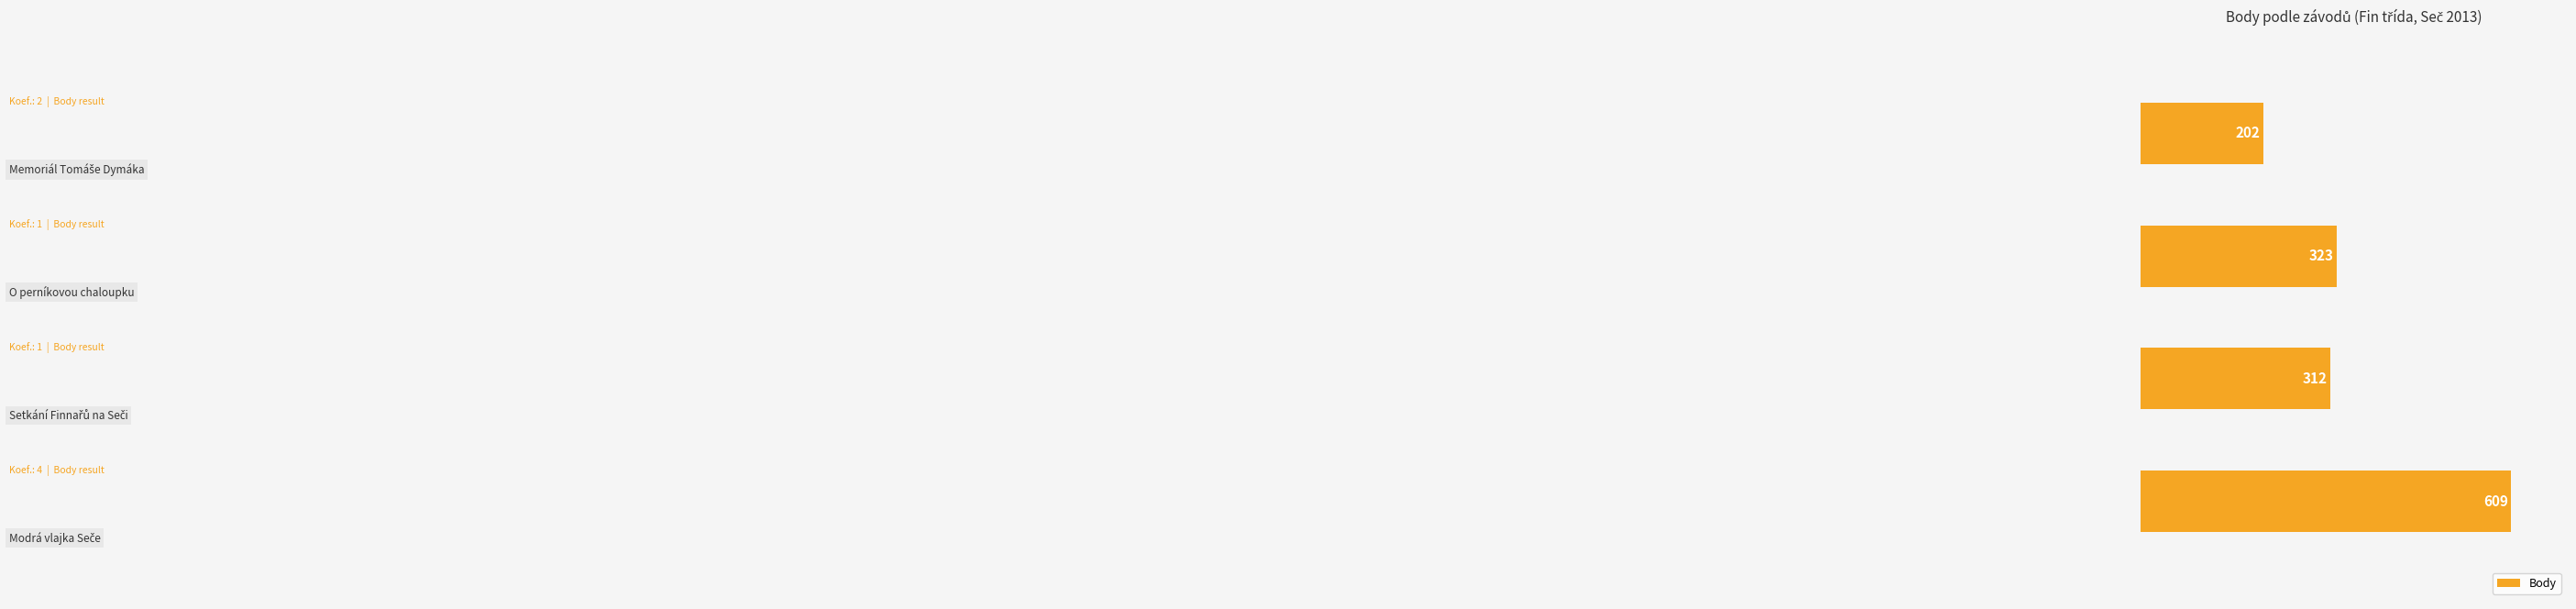

What is the average value?

362